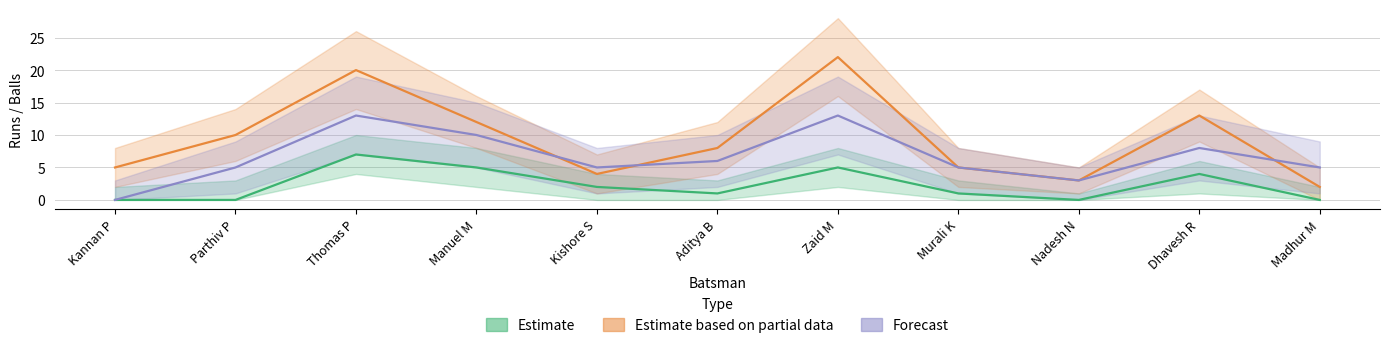

What is the total value across all series at Dhavesh R?

25